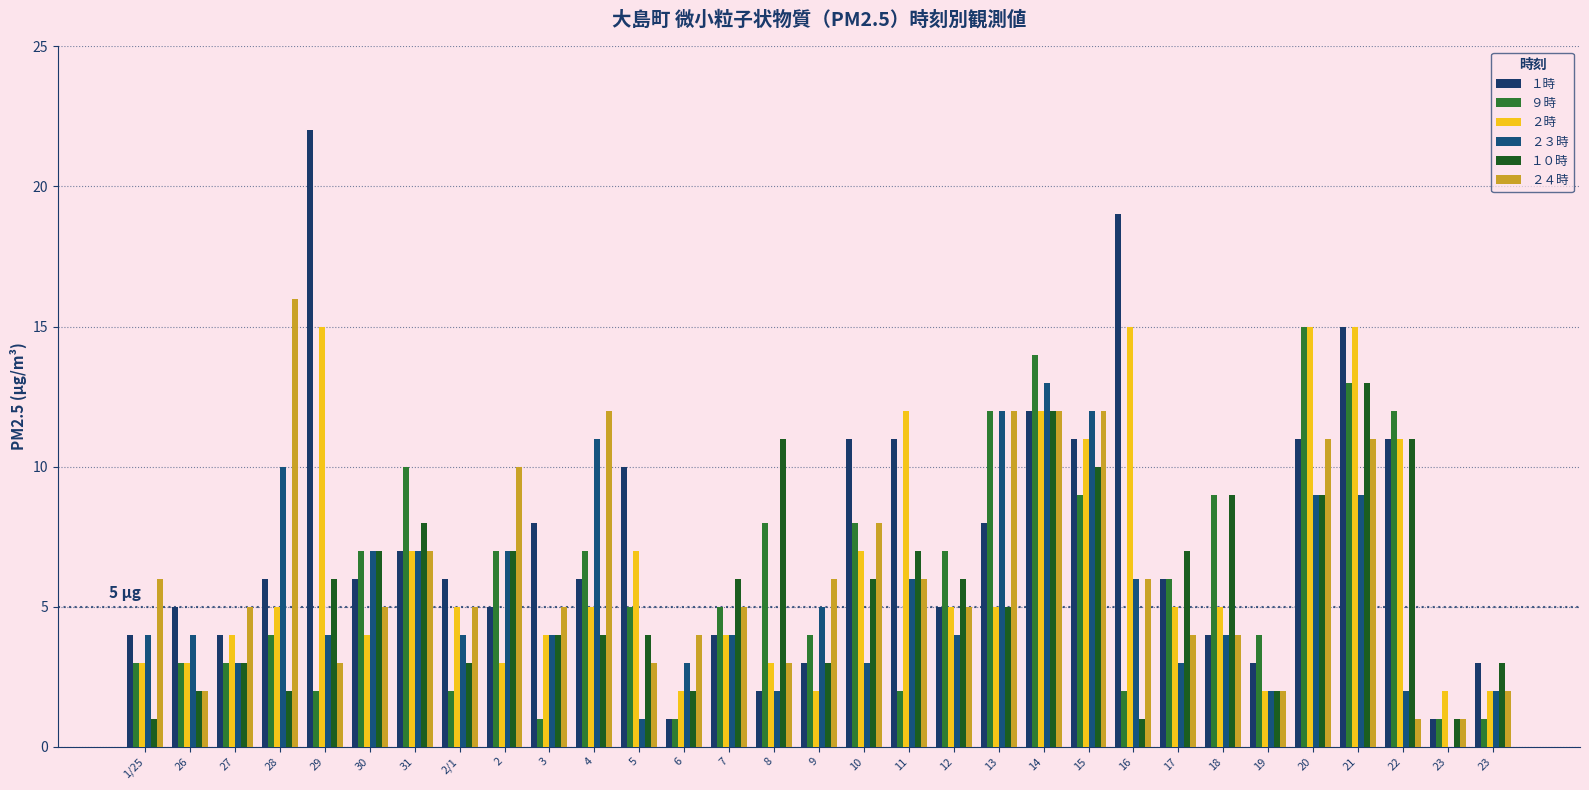

What is the spread (max minus min) of values at 28?

14